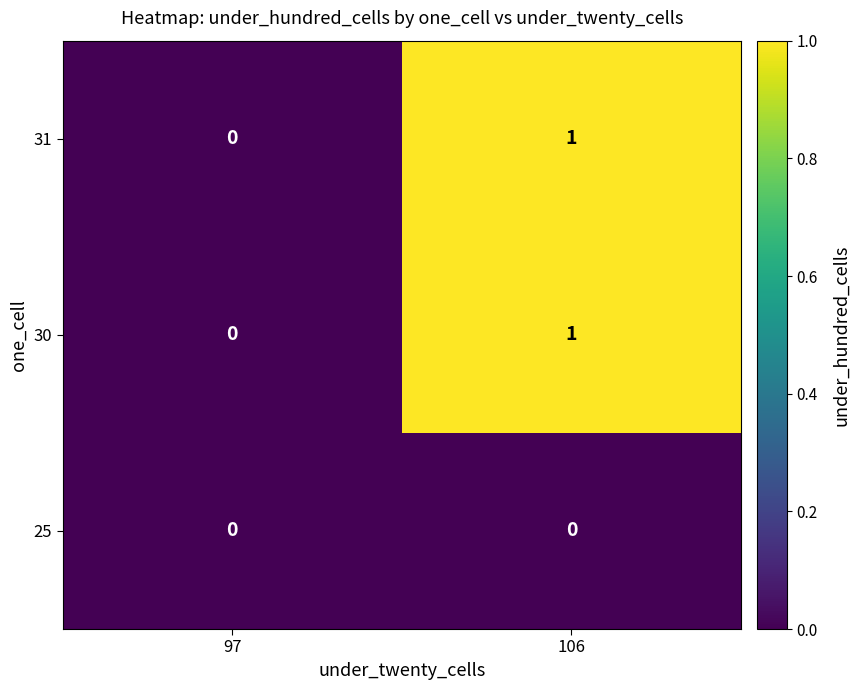

Reading left to right, extract all data points from this chart.

31: 97=0	106=1
30: 97=0	106=1
25: 97=0	106=0